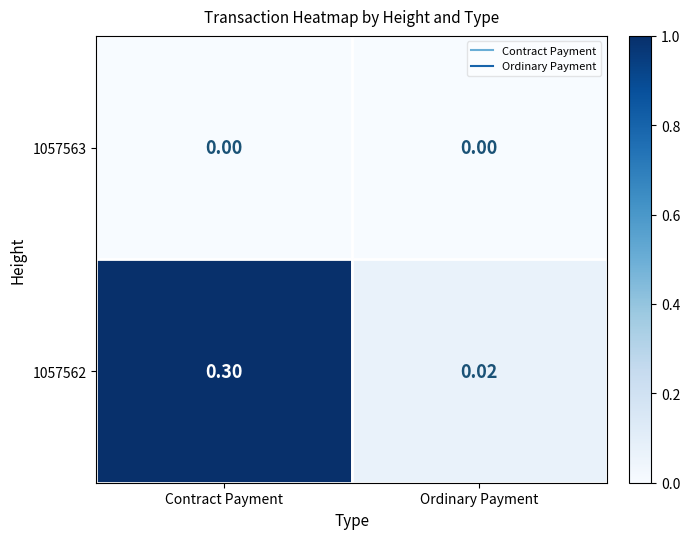

At which label is 1057562 closest to 0?

Ordinary Payment